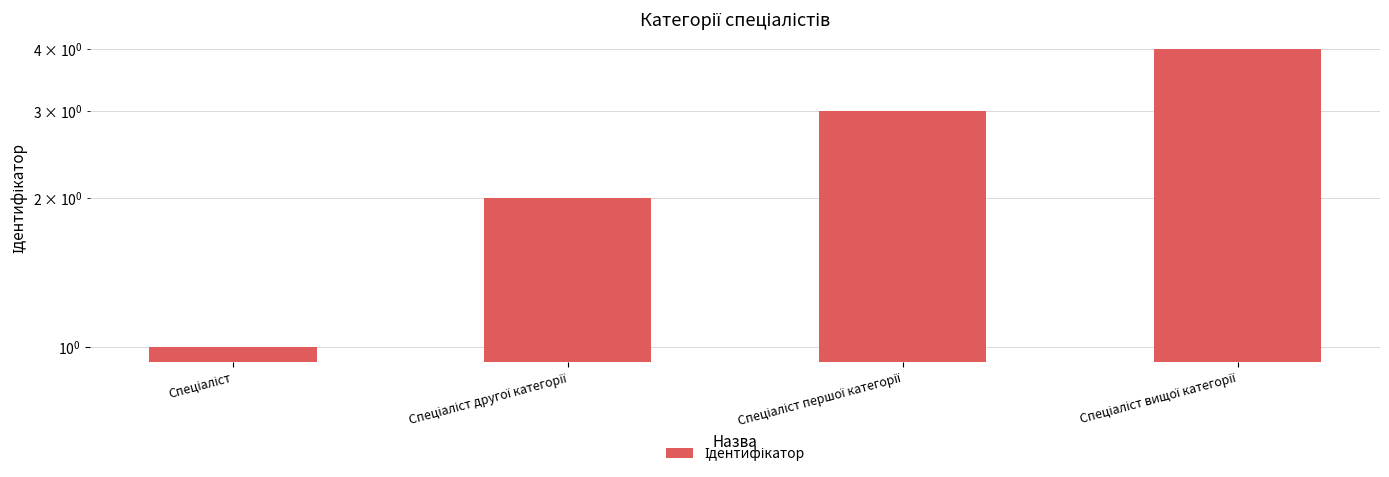

Which has a higher value, Спеціаліст першої категорії or Спеціаліст другої категорії?

Спеціаліст першої категорії